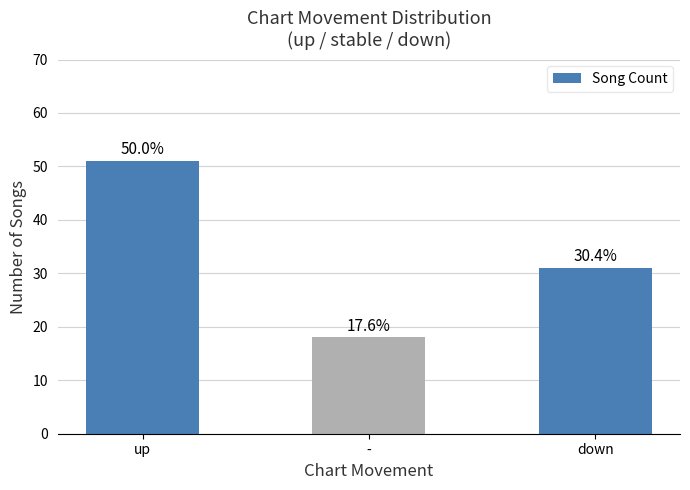

How many bars are there in total?

3